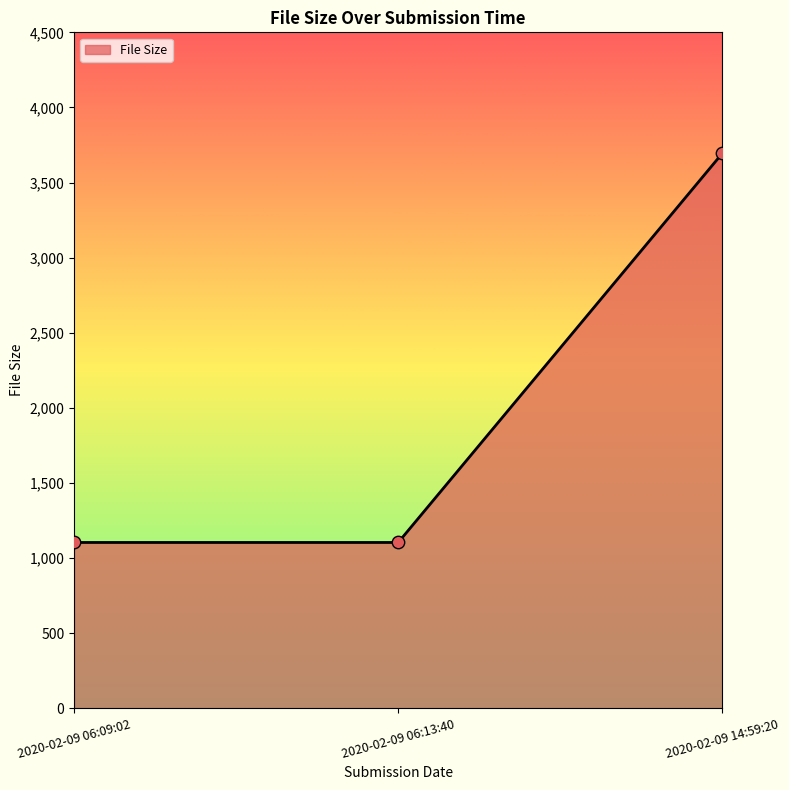

What is the ratio of the value at 2020-02-09 06:13:40 to the value at 2020-02-09 14:59:20?

0.3